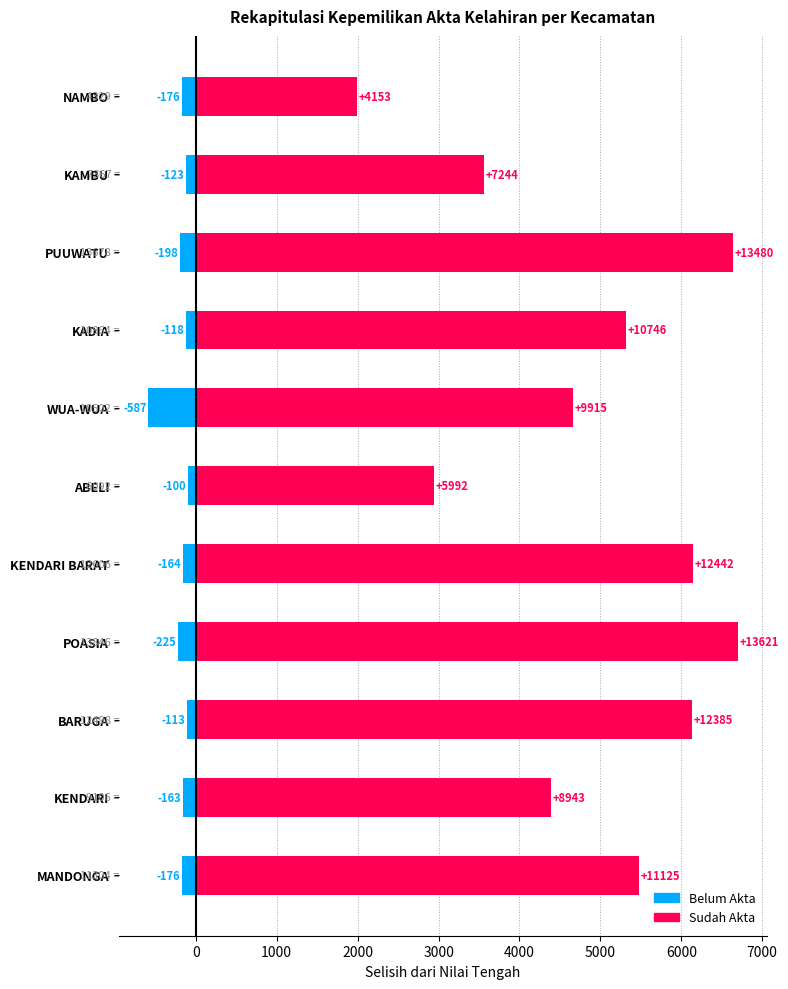

Count the number of data series in this chart.

2